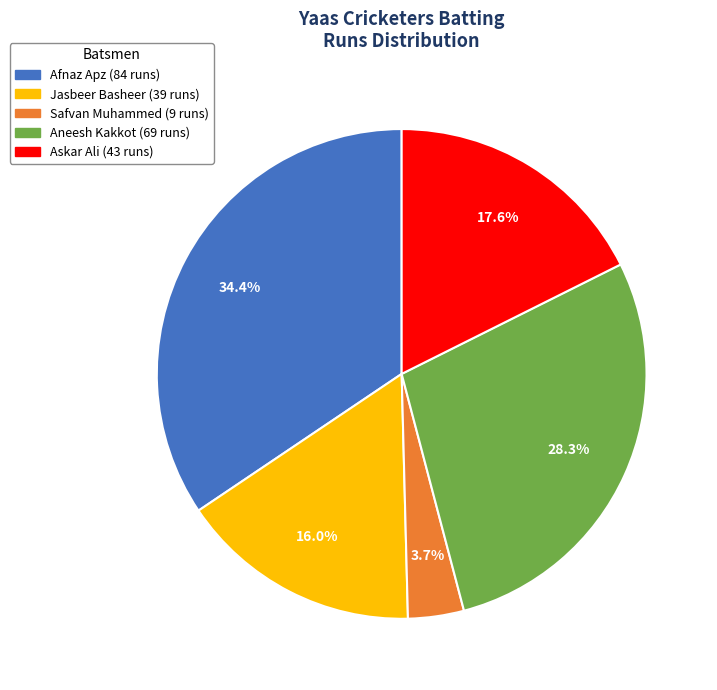

How many slices are in this pie chart?

5